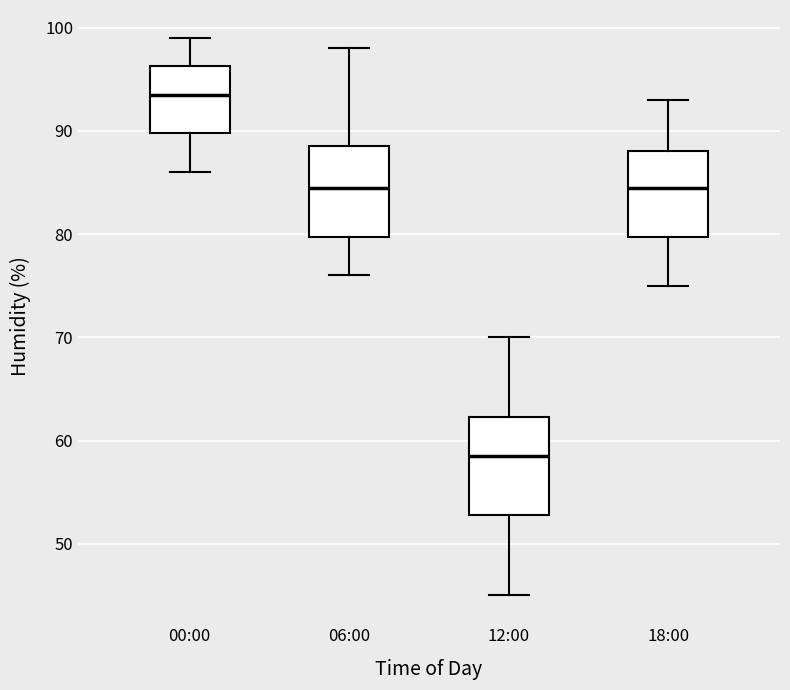

Where is the lower edge of the box for 00:00 on the y-axis? The values are not printed on the chart, so give them approximately, as read against the axis.

90